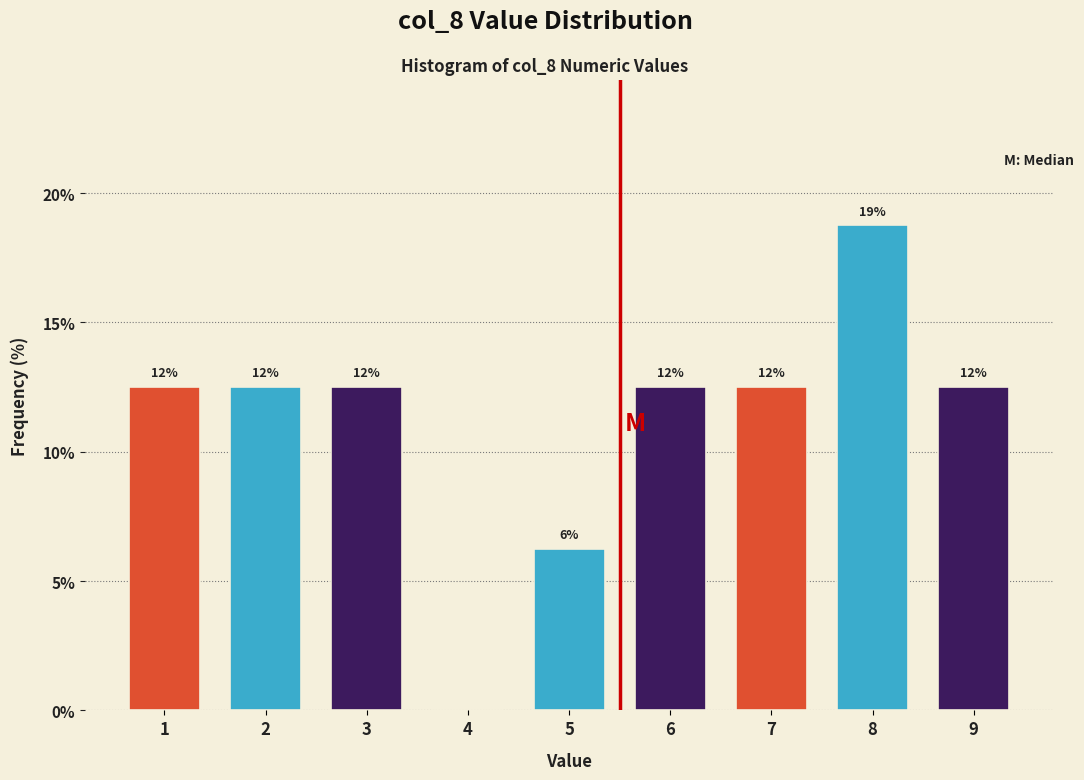

Are the bars horizontal?

No